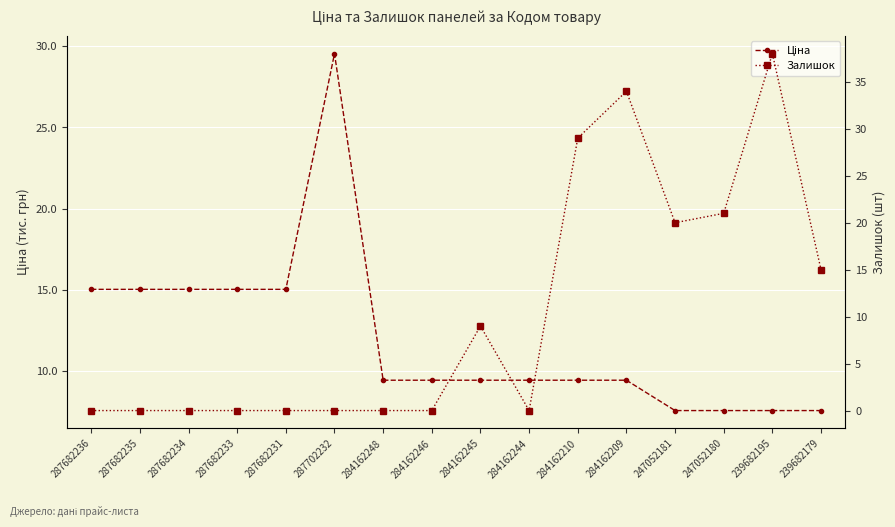

Reading left to right, transcribe all the data shown in this chart.

Ціна: 15019.2	15019.2	15019.2	15019.2	15019.2	29548.9	9416.9	9416.9	9416.9	9416.9	9416.9	9416.9	7545.9	7545.9	7545.9	7545.9
Залишок: 0.0	0.0	0.0	0.0	0.0	0.0	0.0	0.0	9.0	0.0	29.0	34.0	20.0	21.0	38.0	15.0